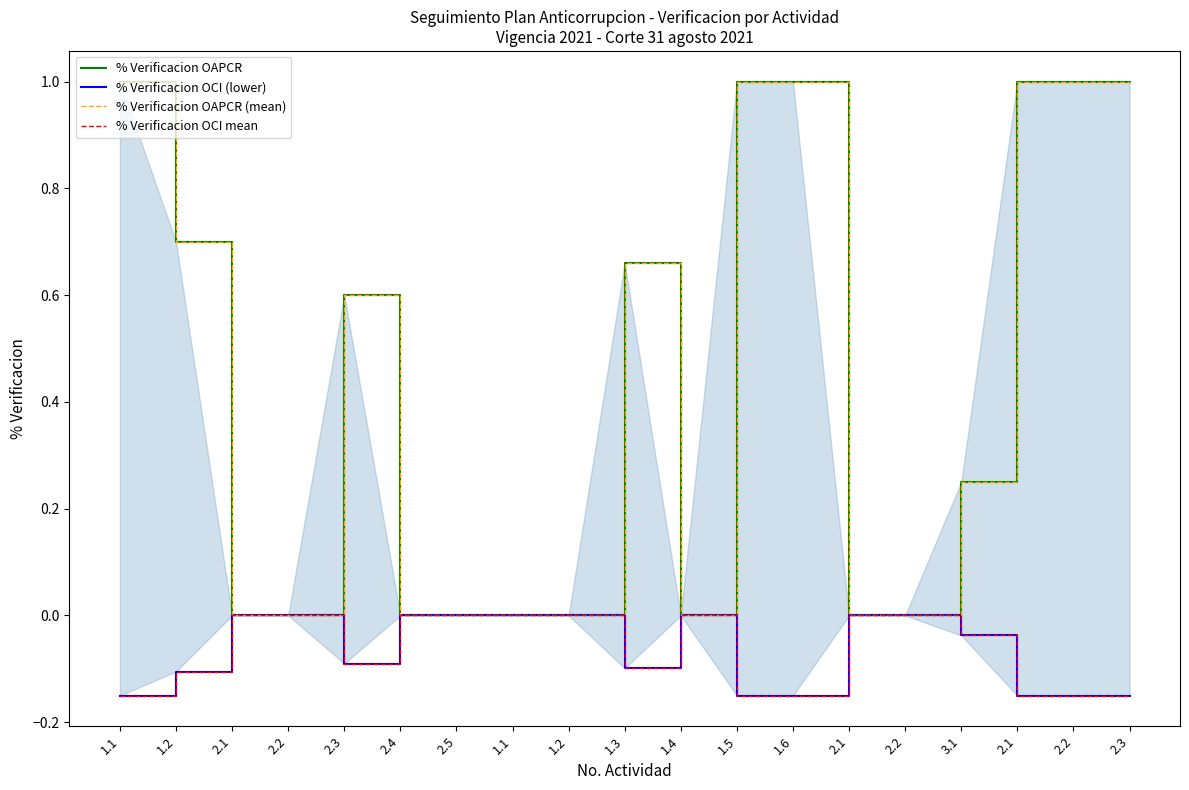

Is the value of % Verificacion OAPCR at 1.2 greater than the value of % Verificacion OAPCR (mean) at 1.1?

No